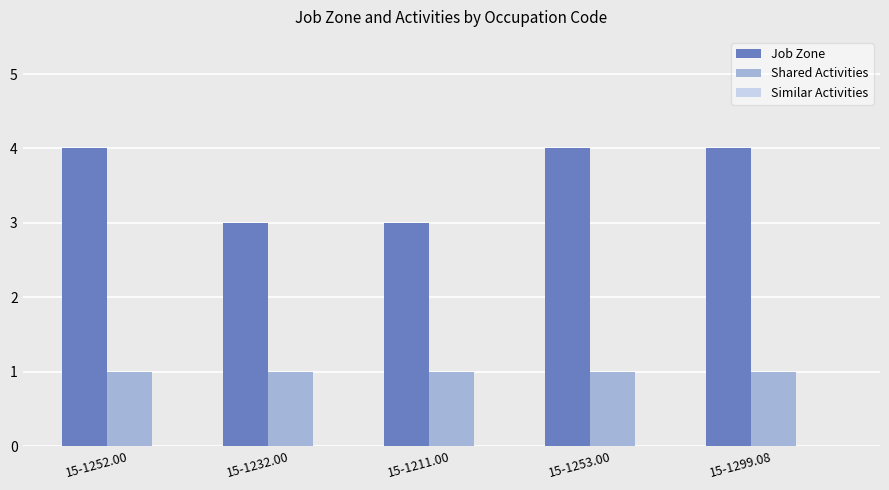

What is the highest value of the Job Zone series?

4